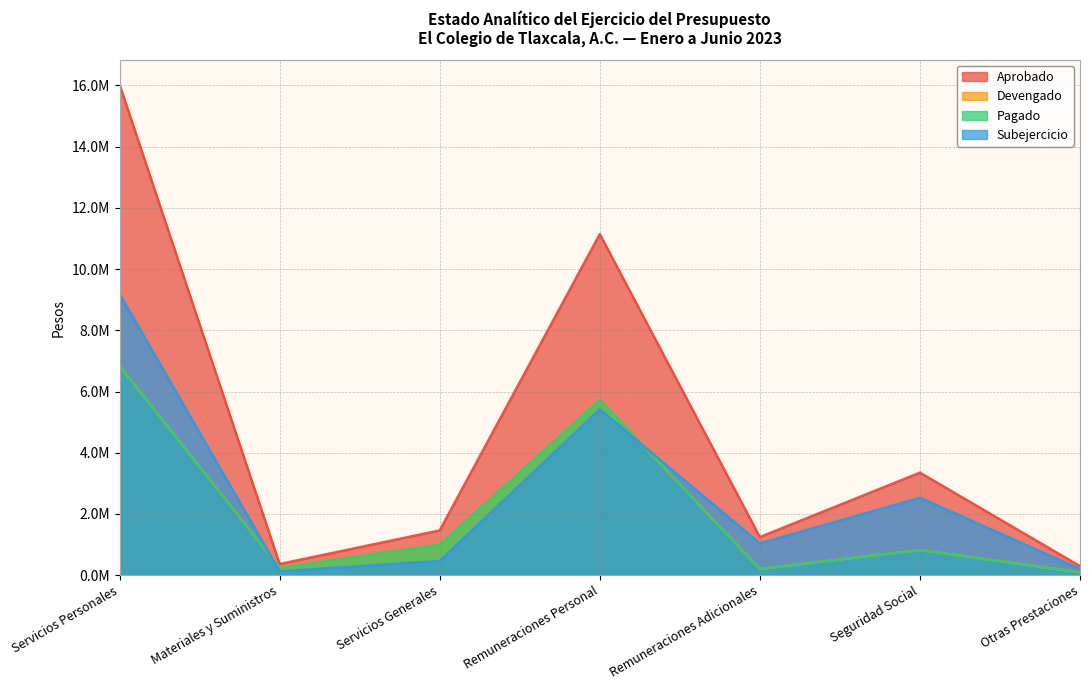

How many interior local valleys does the Subejercicio series have?

2